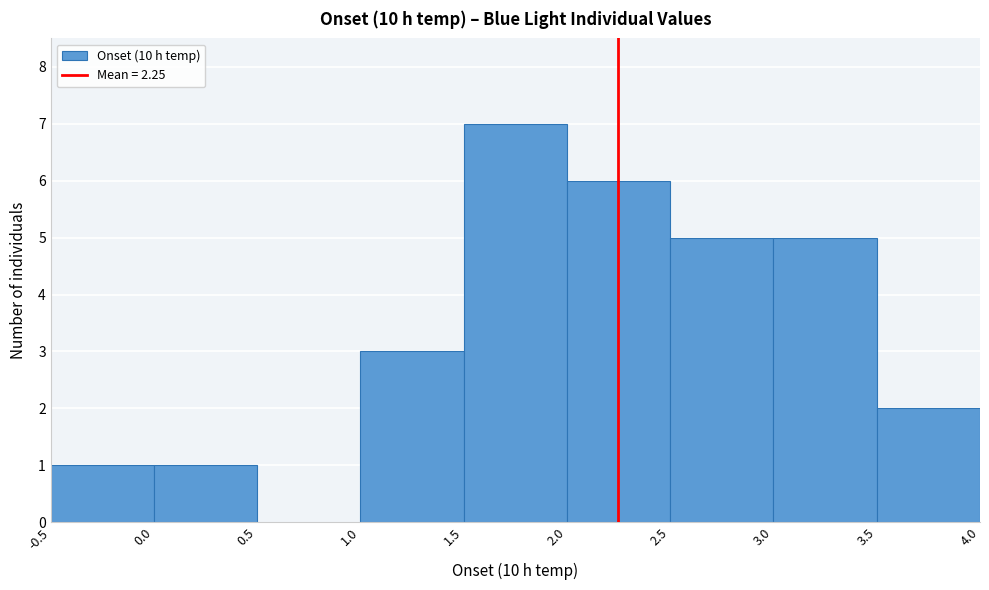

Reading left to right, transcribe this chart: for each bar, give the range it covers on the x-axis and its height. The values are not printed on the chart, so give them approximately, as read against the axis.

-0.5 to 0.0: 1
0.0 to 0.5: 1
0.5 to 1.0: 0
1.0 to 1.5: 3
1.5 to 2.0: 7
2.0 to 2.5: 6
2.5 to 3.0: 5
3.0 to 3.5: 5
3.5 to 4.0: 2